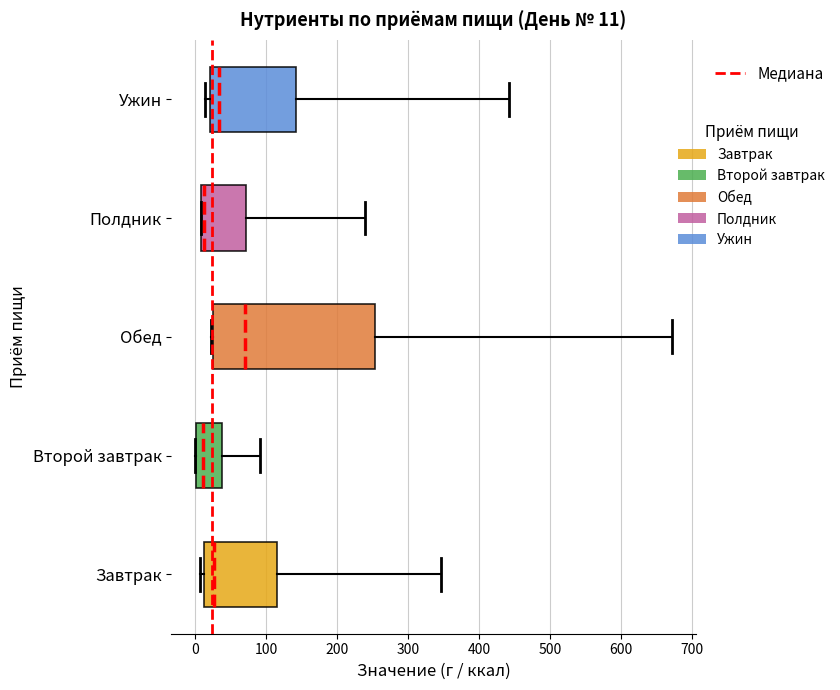

Comparing the boxes themselves (not the whiskers), which one is the widest?

Обед